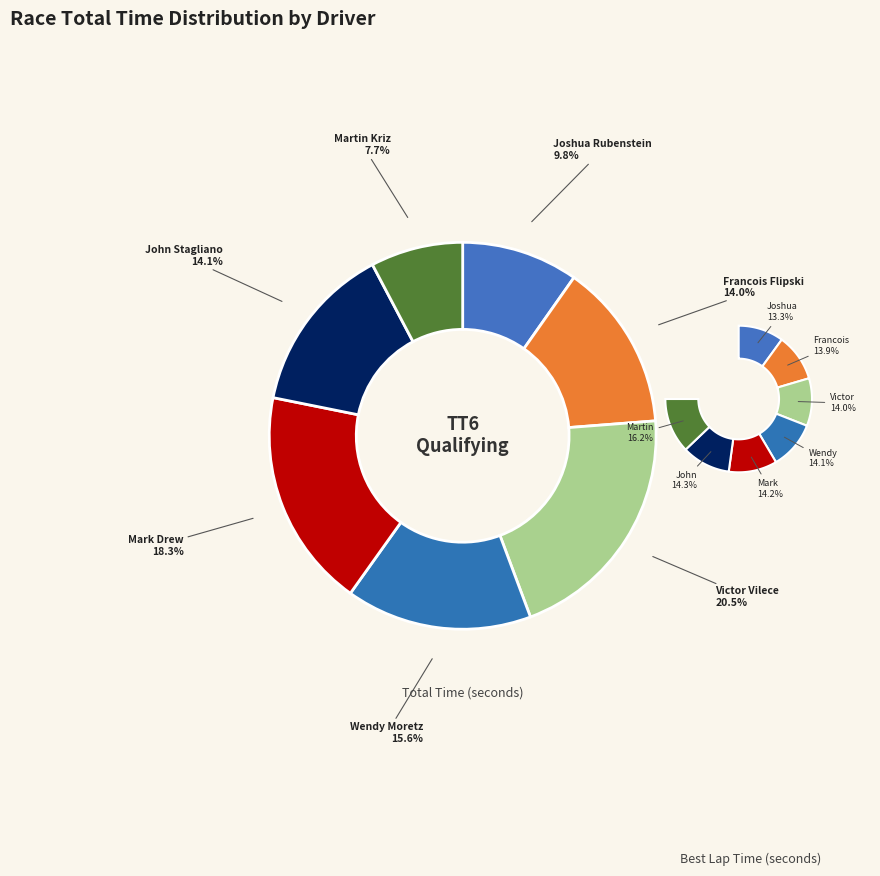

Approximately how many times larger is the value at Mark Drew compared to Wendy Moretz?

1.2